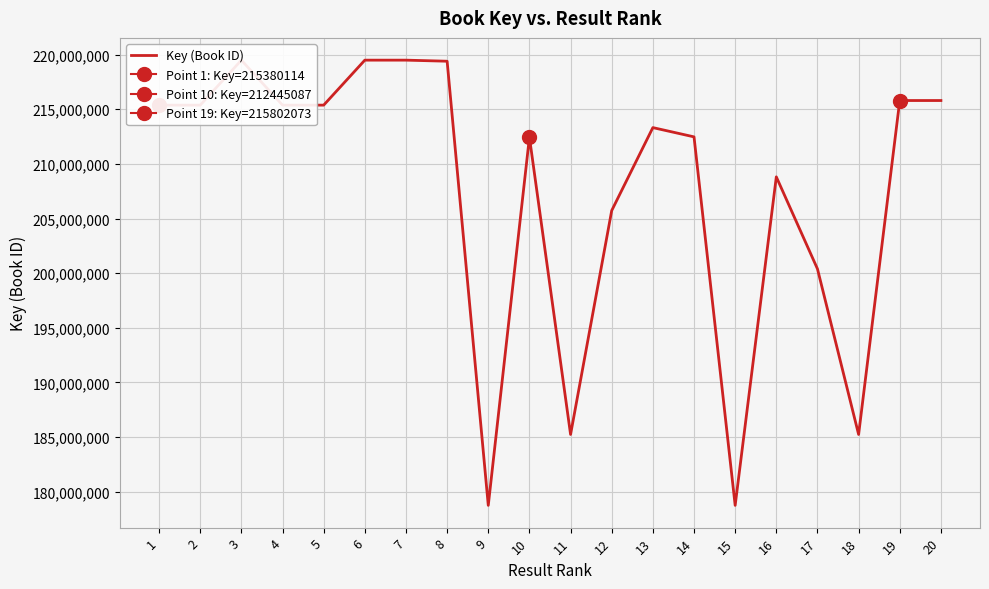

How many values are below 215380072?

10